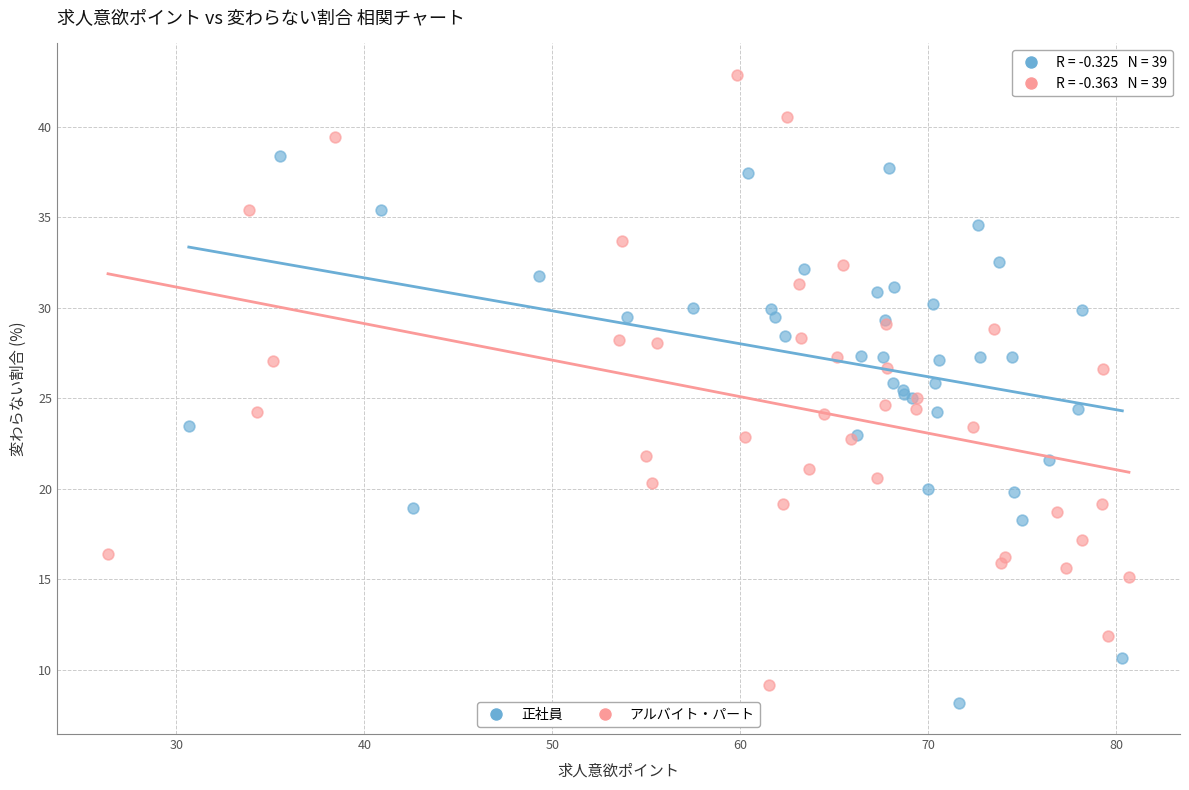

What are all the series names shown in the legend?

正社員, アルバイト・パート